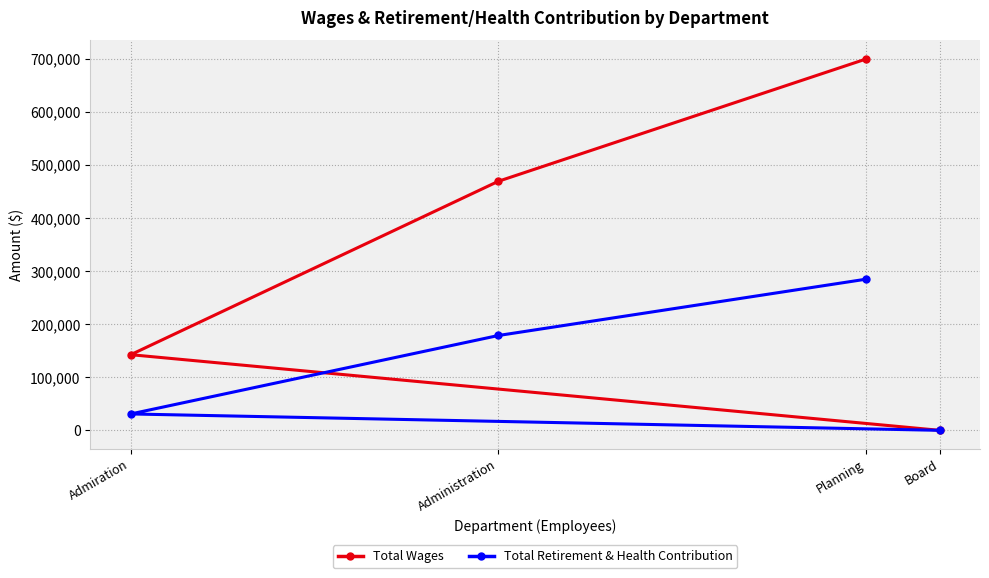

At Planning, list the series in order from smallest to largest.

Total Retirement & Health Contribution, Total Wages